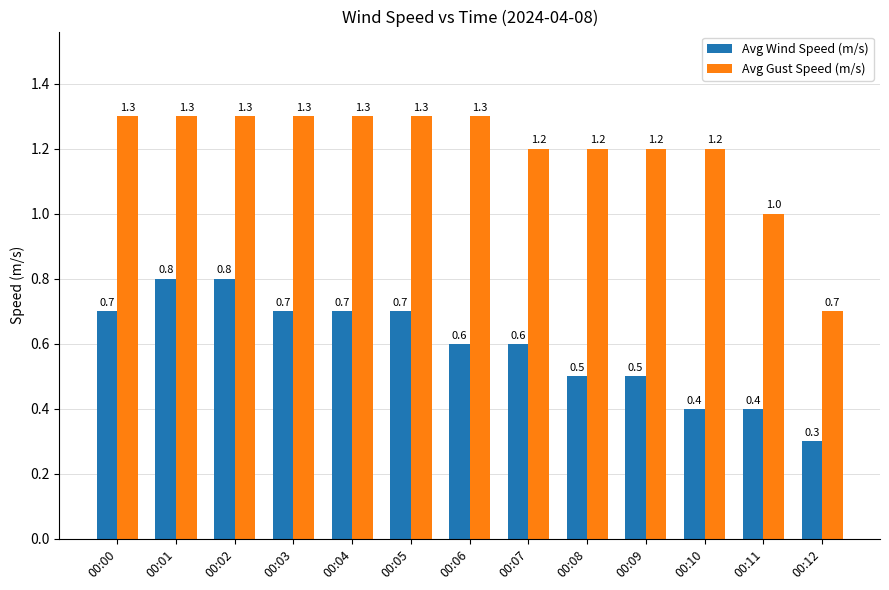

What are all the series names shown in the legend?

Avg Wind Speed (m/s), Avg Gust Speed (m/s)